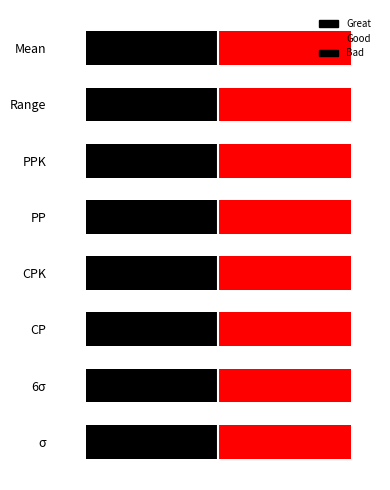

What position from the left is 6σ?

2